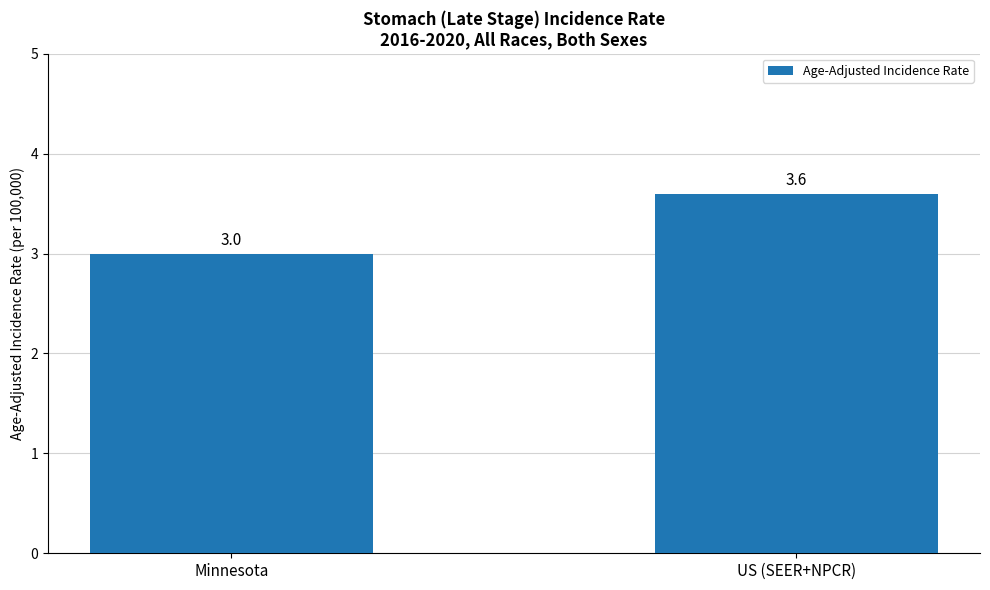

How many bars are there in total?

2